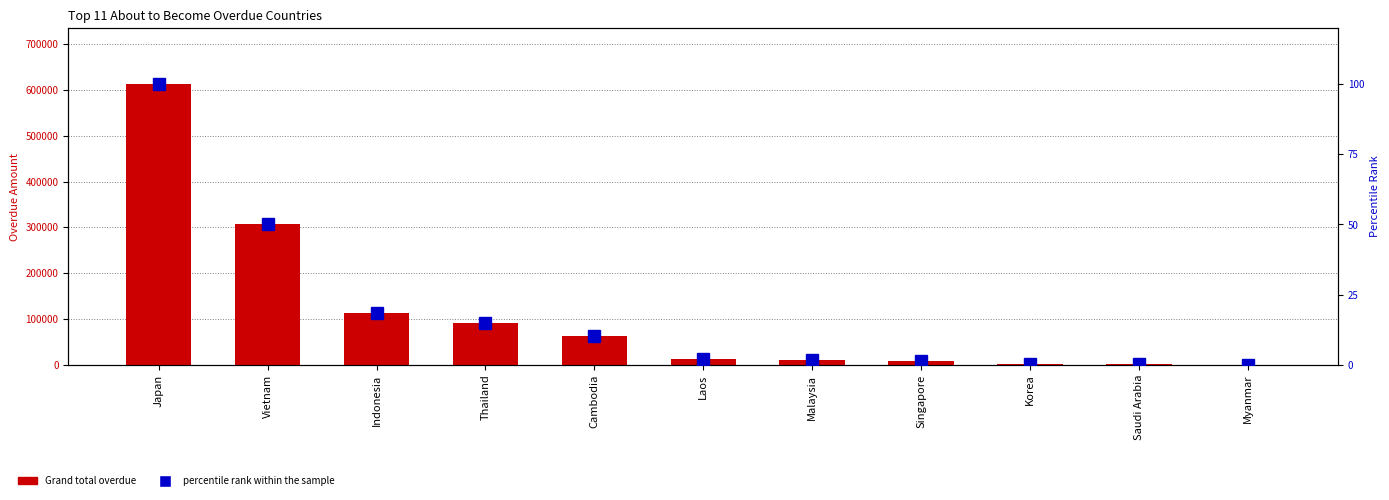

What is the total value across all series at Thailand?

91339.2